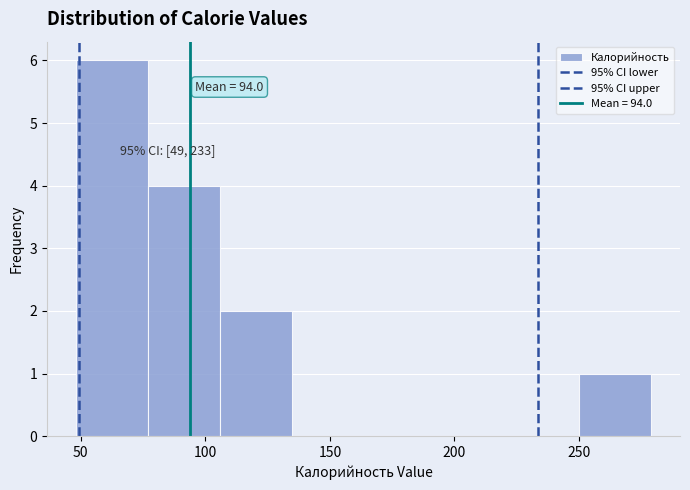

Which range on the x-axis has the tallest bar?

50 to 75